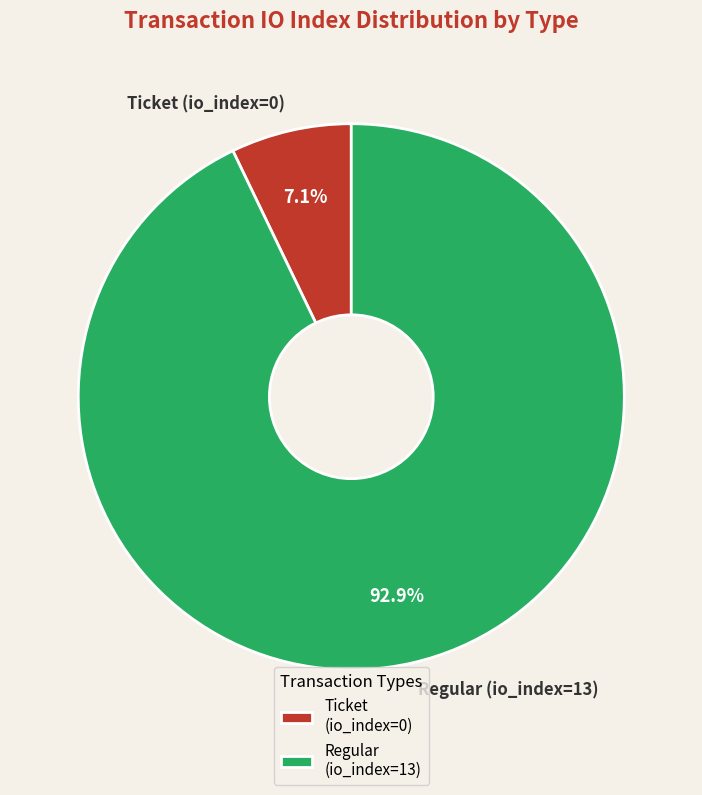

How many segments does this pie chart have?

2